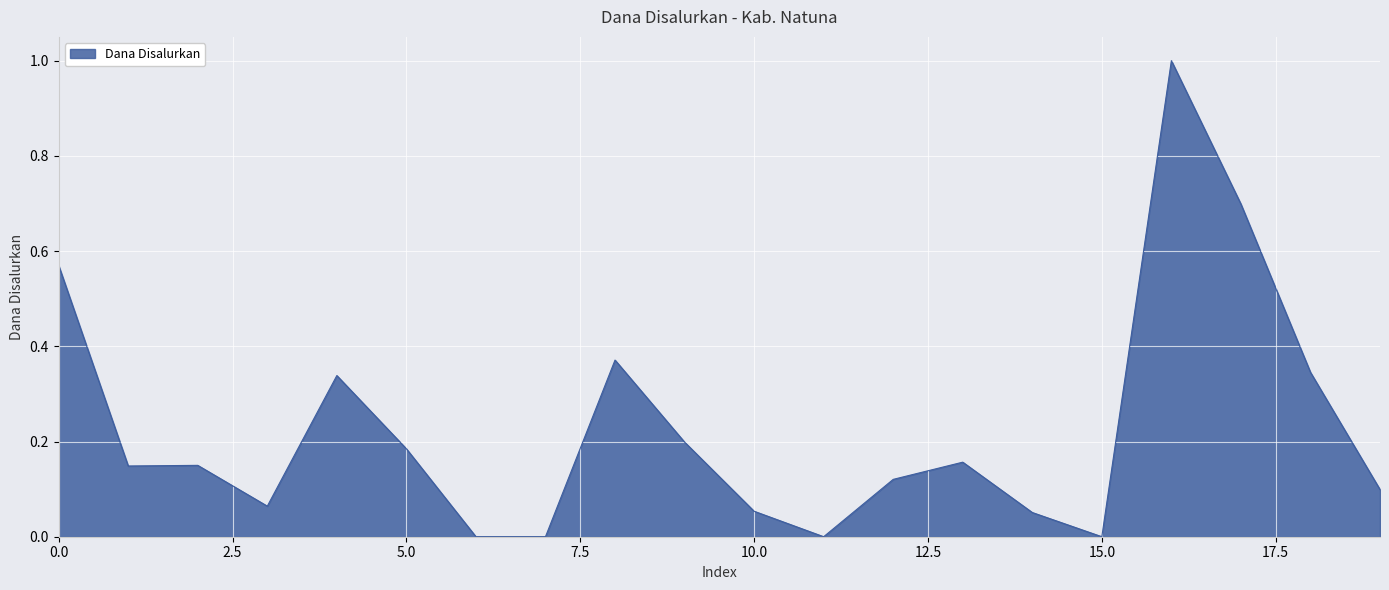

What is the difference between the maximum and minimum values?

1.0